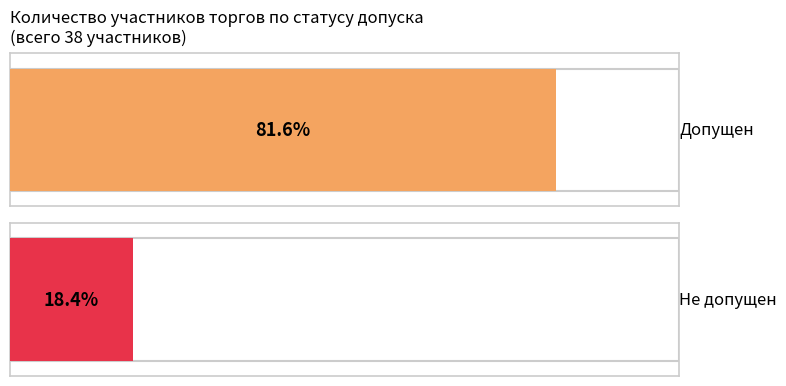

What is the highest value of the Допущен series?

31